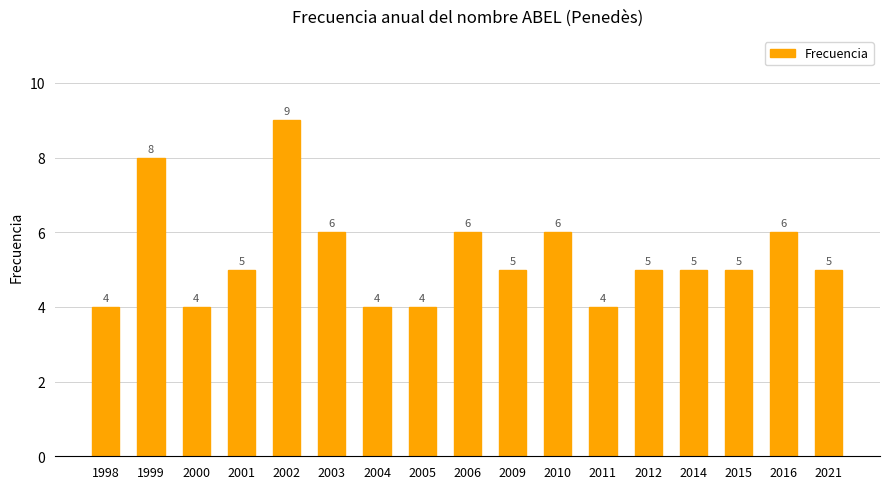

Approximately how many times larger is the value at 2016 compared to 2014?

1.2